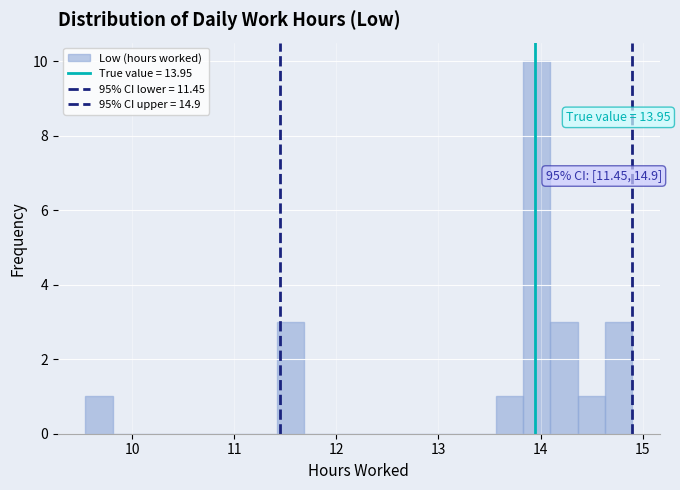

Read against the x-axis, roughly where is the centre of the tallest bar?

14.0